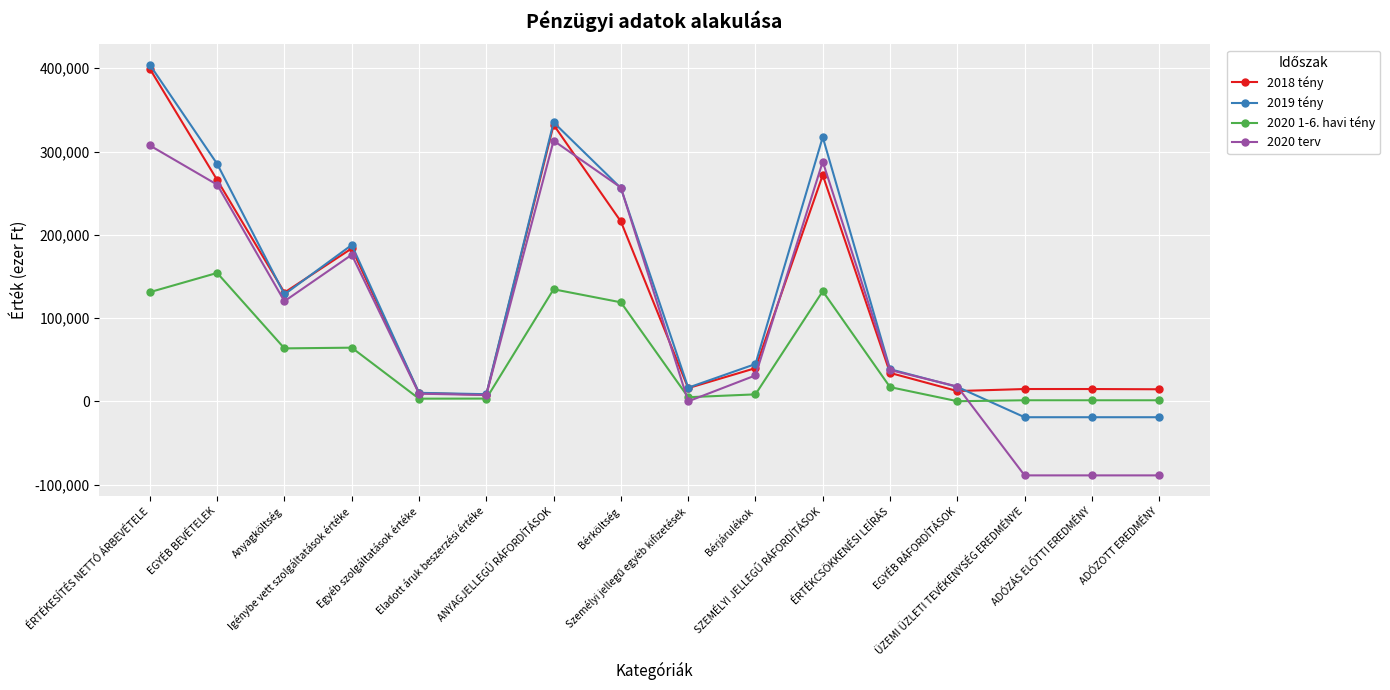

True or false: 2020 1-6. havi tény has more than 1 points higher than both neighbors.

True